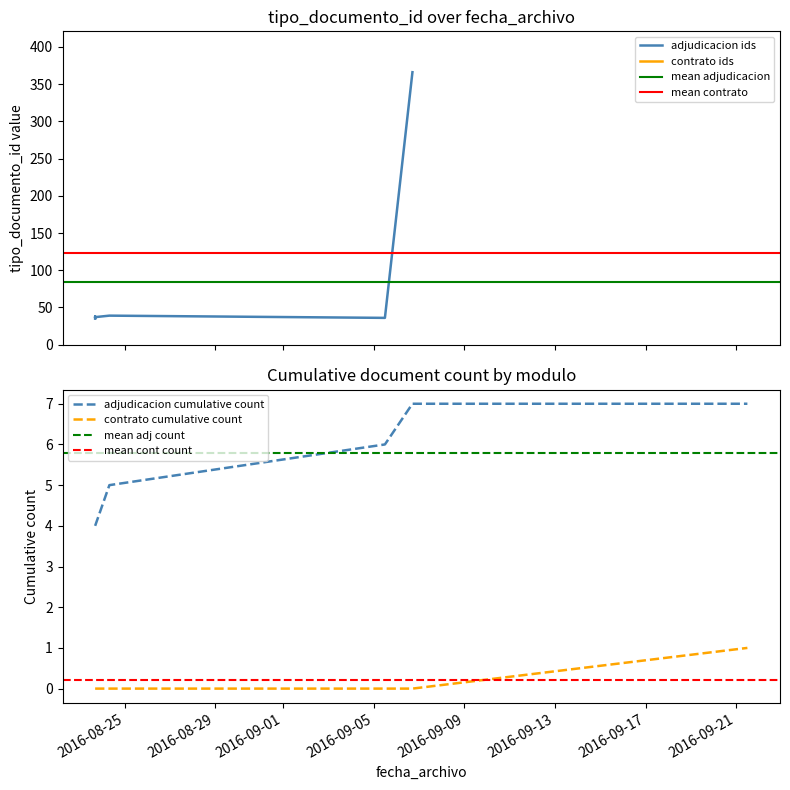

Between 2016-09-05 11:40:42 and 2016-08-23 16:41:12, which is larger?

2016-08-23 16:41:12